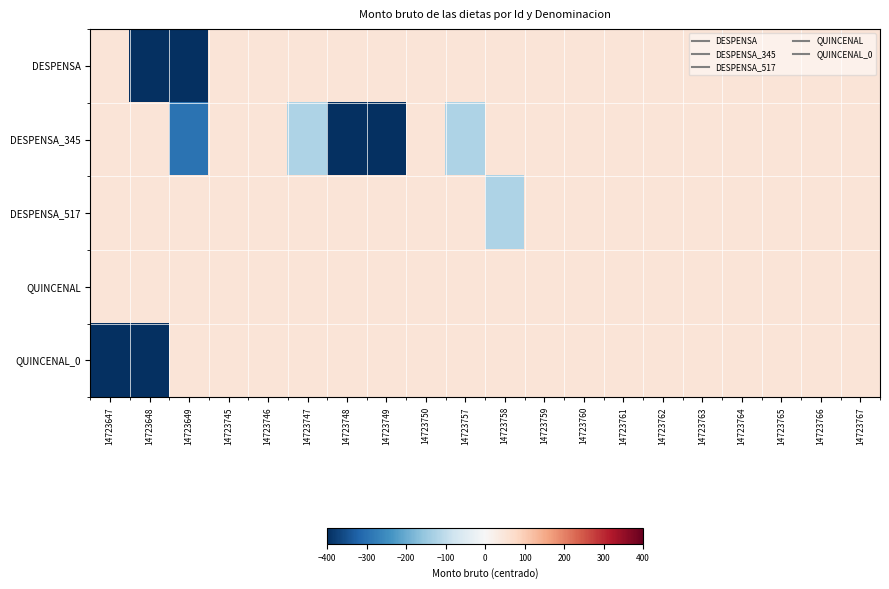

Reading left to right, transcribe all the data shown in this chart.

DESPENSA: 14723647=50.0	14723648=-640.2	14723649=-640.2	14723745=50.0	14723746=50.0	14723747=50.0	14723748=50.0	14723749=50.0	14723750=50.0	14723757=50.0	14723758=50.0	14723759=50.0	14723760=50.0	14723761=50.0	14723762=50.0	14723763=50.0	14723764=50.0	14723765=50.0	14723766=50.0	14723767=50.0
DESPENSA_345: 14723647=50.0	14723648=50.0	14723649=-295.2	14723745=50.0	14723746=50.0	14723747=-122.7	14723748=-640.2	14723749=-640.2	14723750=50.0	14723757=-122.7	14723758=50.0	14723759=50.0	14723760=50.0	14723761=50.0	14723762=50.0	14723763=50.0	14723764=50.0	14723765=50.0	14723766=50.0	14723767=50.0
DESPENSA_517: 14723647=50.0	14723648=50.0	14723649=50.0	14723745=50.0	14723746=50.0	14723747=50.0	14723748=50.0	14723749=50.0	14723750=50.0	14723757=50.0	14723758=-122.7	14723759=50.0	14723760=50.0	14723761=50.0	14723762=50.0	14723763=50.0	14723764=50.0	14723765=50.0	14723766=50.0	14723767=50.0
QUINCENAL: 14723647=50.0	14723648=50.0	14723649=50.0	14723745=50.0	14723746=50.0	14723747=50.0	14723748=50.0	14723749=50.0	14723750=50.0	14723757=50.0	14723758=50.0	14723759=50.0	14723760=50.0	14723761=50.0	14723762=50.0	14723763=50.0	14723764=50.0	14723765=50.0	14723766=50.0	14723767=50.0
QUINCENAL_0: 14723647=-640.2	14723648=-640.2	14723649=50.0	14723745=50.0	14723746=50.0	14723747=50.0	14723748=50.0	14723749=50.0	14723750=50.0	14723757=50.0	14723758=50.0	14723759=50.0	14723760=50.0	14723761=50.0	14723762=50.0	14723763=50.0	14723764=50.0	14723765=50.0	14723766=50.0	14723767=50.0